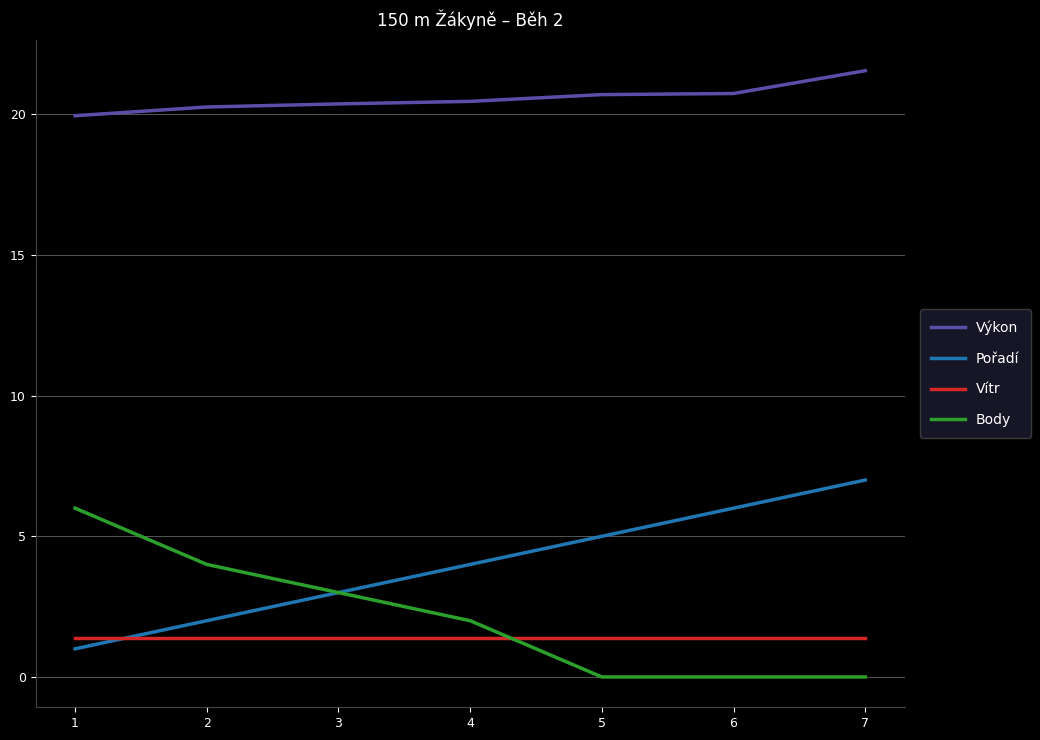

Does the chart have visible grid lines?

Yes